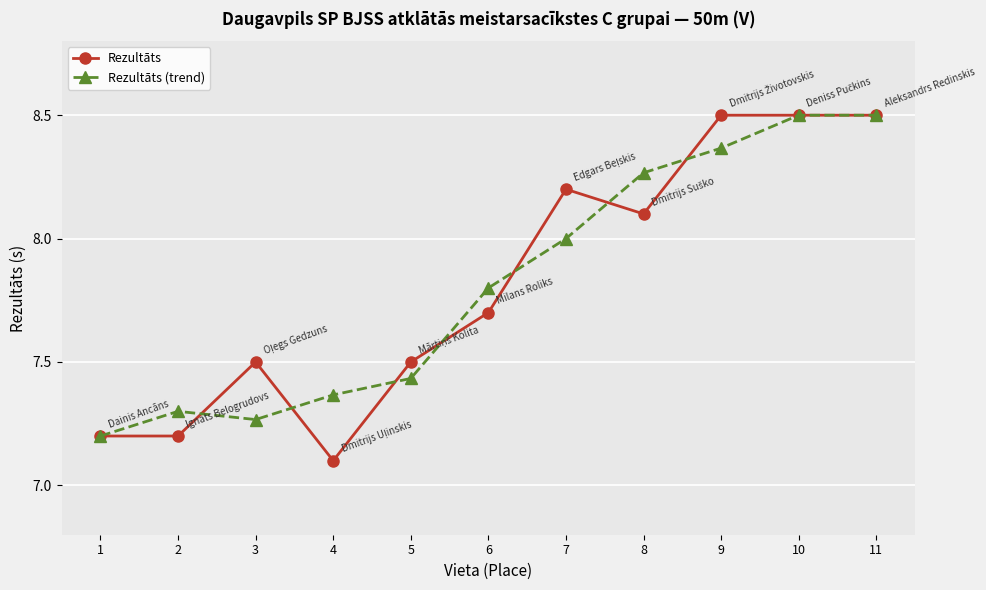

What is the minimum value shown in the chart?

7.1